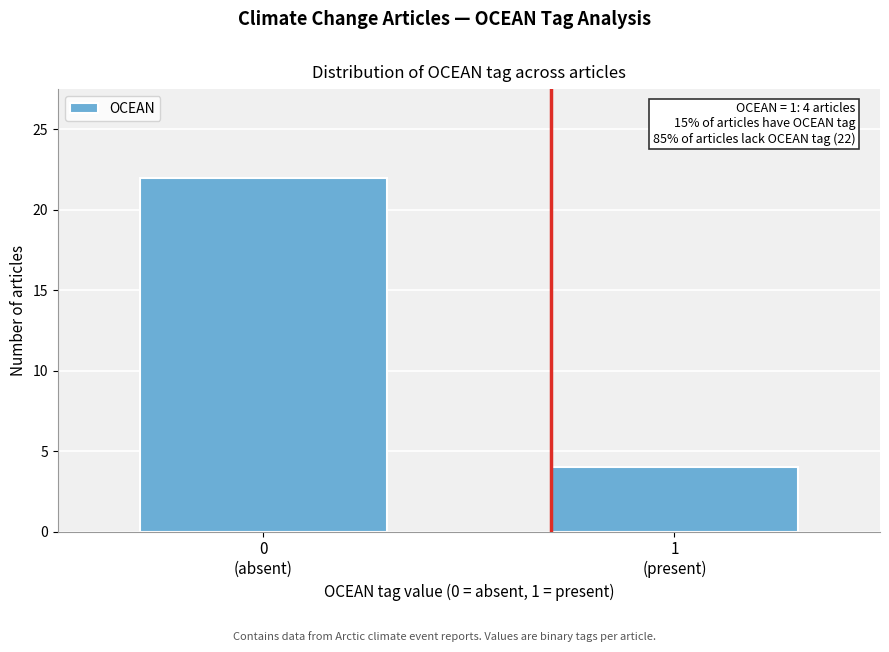

Reading right to left, extract all data points from this chart.

4	22